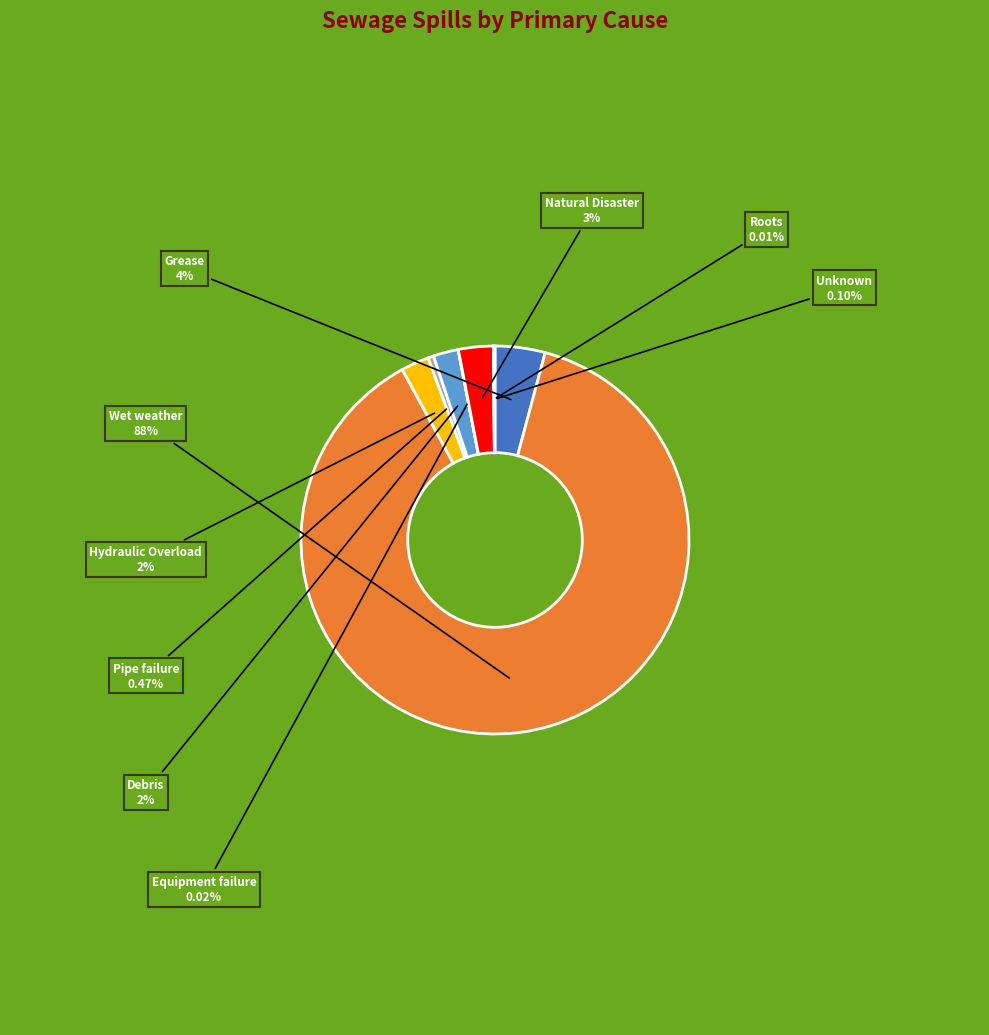

Which slice represents more than half of the pie?

Wet weather